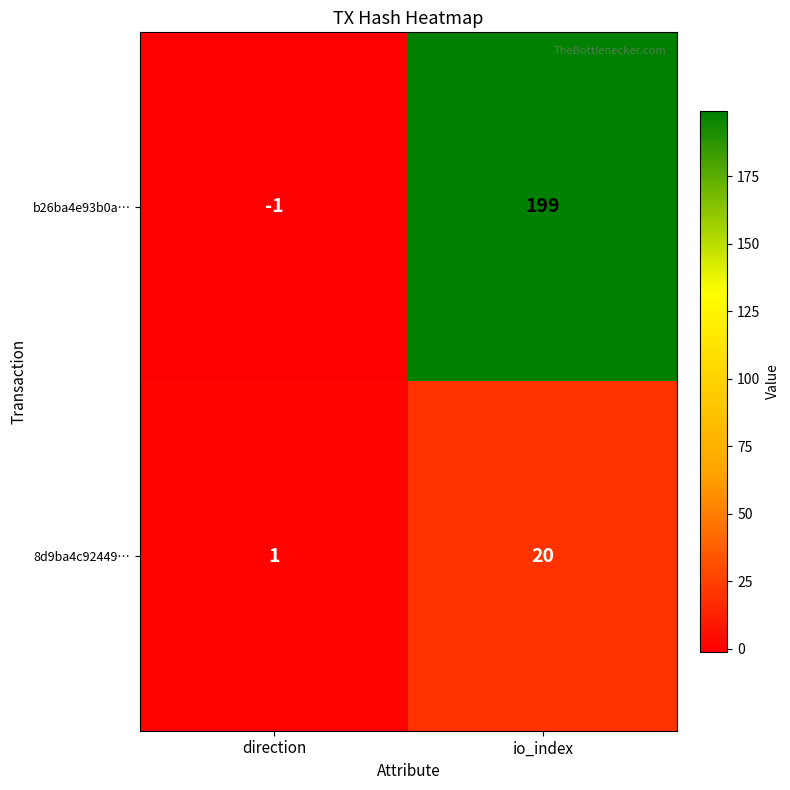

Which series has the widest spread of values?

b26ba4e93b0a…